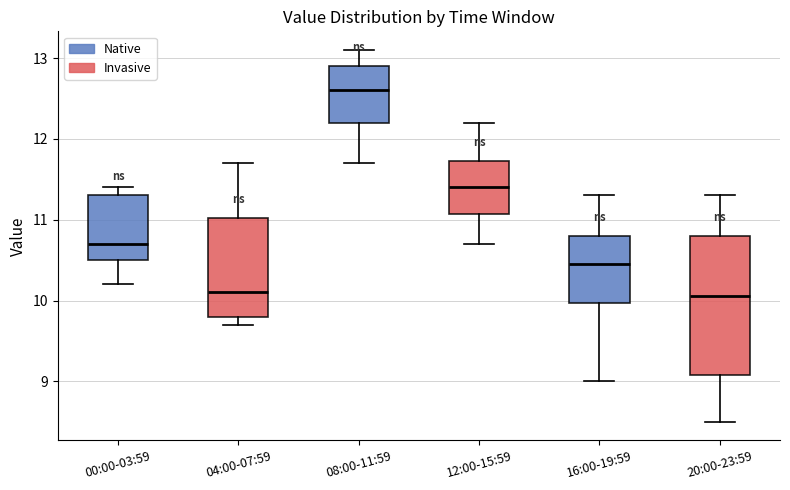

Reading left to right, transcribe this box plot: for each box, give where its median line is, the range the box spans, and where its two whiskers end, as read against the y-axis. The values are not printed on the chart, so give them approximately, as read against the axis.

00:00-03:59: median 10.7, box 10.5 to 11.3, whiskers 10.2 to 11.4
04:00-07:59: median 10.1, box 9.8 to 11.0, whiskers 9.7 to 11.7
08:00-11:59: median 12.6, box 12.2 to 12.9, whiskers 11.7 to 13.1
12:00-15:59: median 11.4, box 11.1 to 11.7, whiskers 10.7 to 12.2
16:00-19:59: median 10.5, box 10.0 to 10.8, whiskers 9.0 to 11.3
20:00-23:59: median 10.1, box 9.1 to 10.8, whiskers 8.5 to 11.3